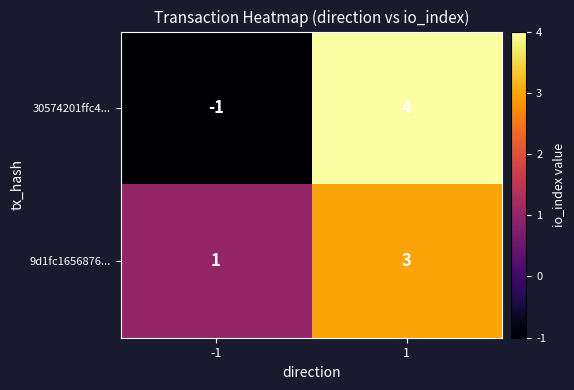

Rank the series by their average value, from lowest to highest.

30574201ffc4..., 9d1fc1656876...